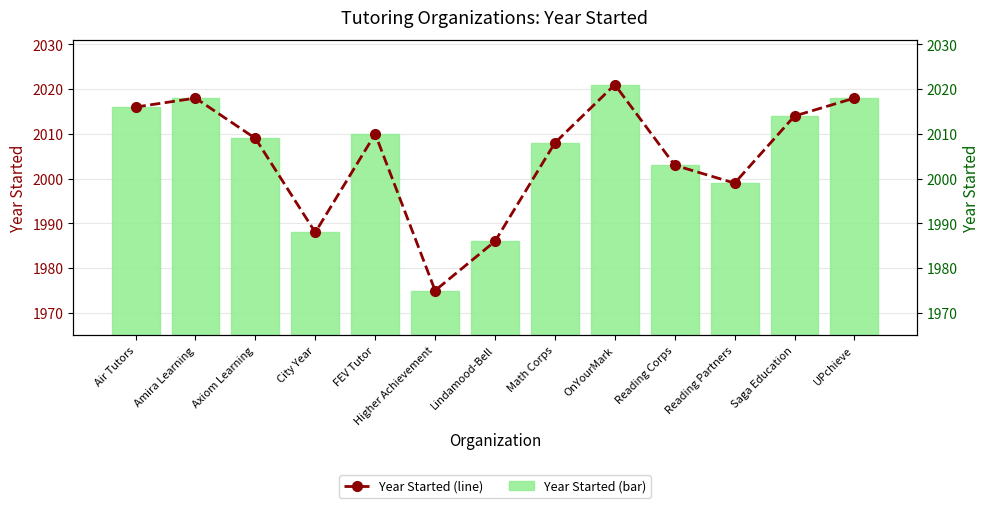

The value of Year Started (line) at City Year is 3226. True or false?

False